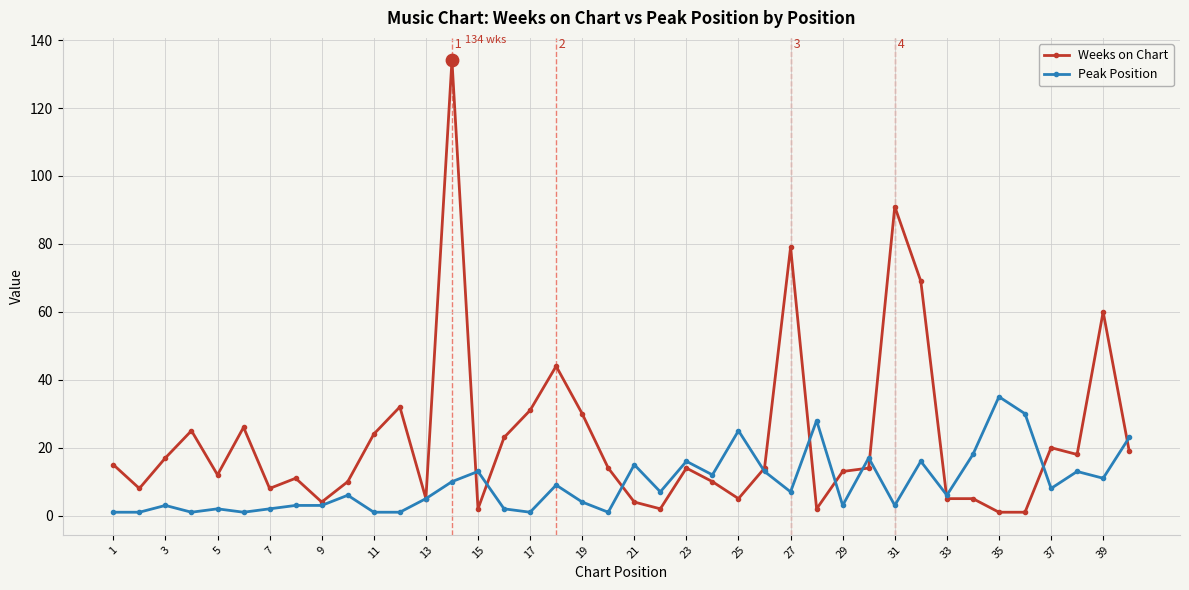

Which series has the widest spread of values?

Weeks on Chart